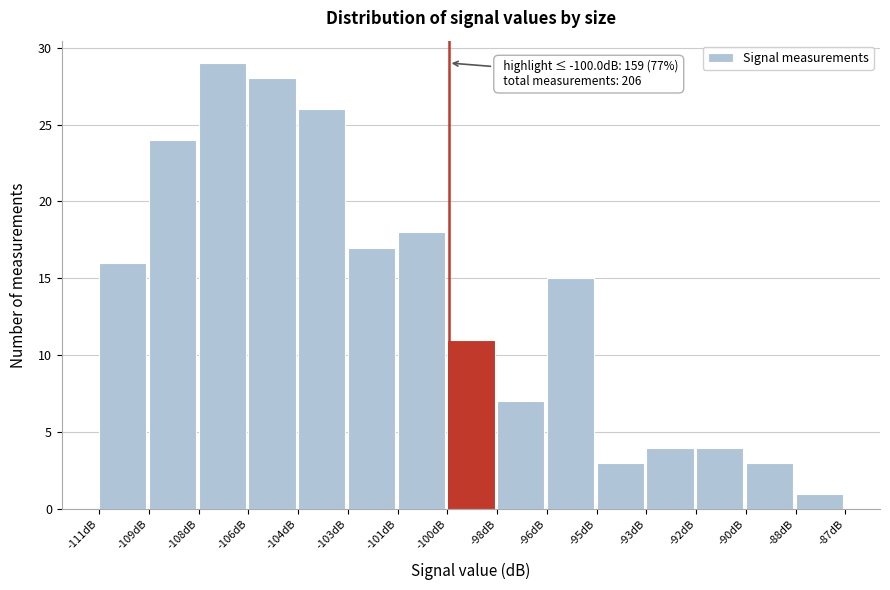

Reading left to right, extract all data points from this chart.

-111dB=16	-109dB=24	-108dB=29	-106dB=28	-104dB=26	-103dB=17	-101dB=18	-100dB=11	-98dB=7	-96dB=15	-95dB=3	-93dB=4	-92dB=4	-90dB=3	-88dB=1